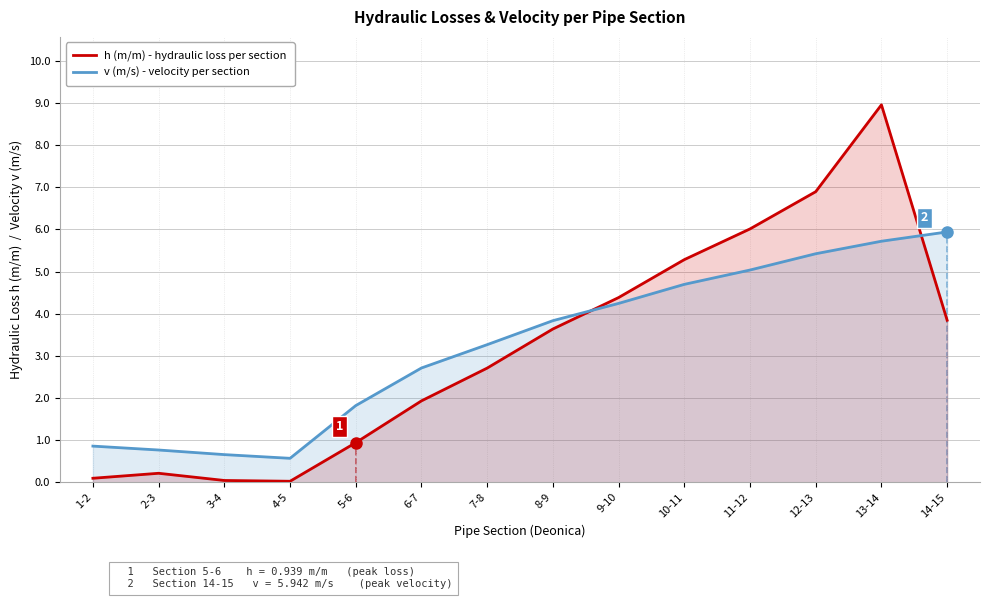

Between which two adjacent categories do h (m/m) - hydraulic loss and v (m/s) - velocity first intersect?

8-9 and 9-10